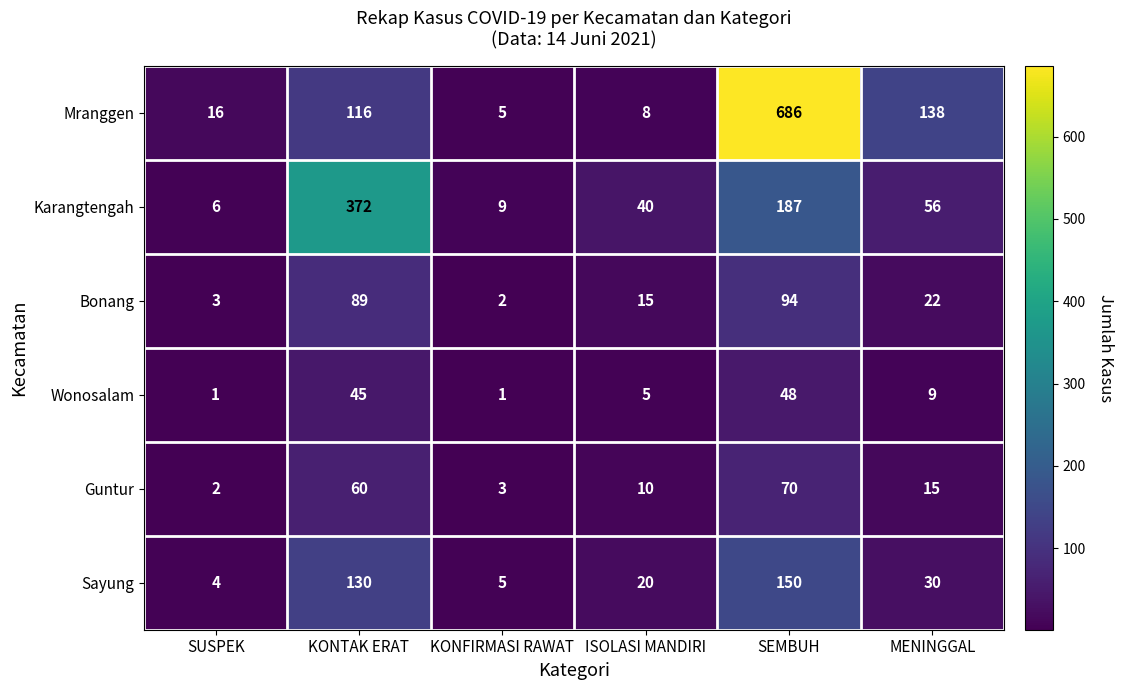

What is the total value across all series at ISOLASI MANDIRI?

98